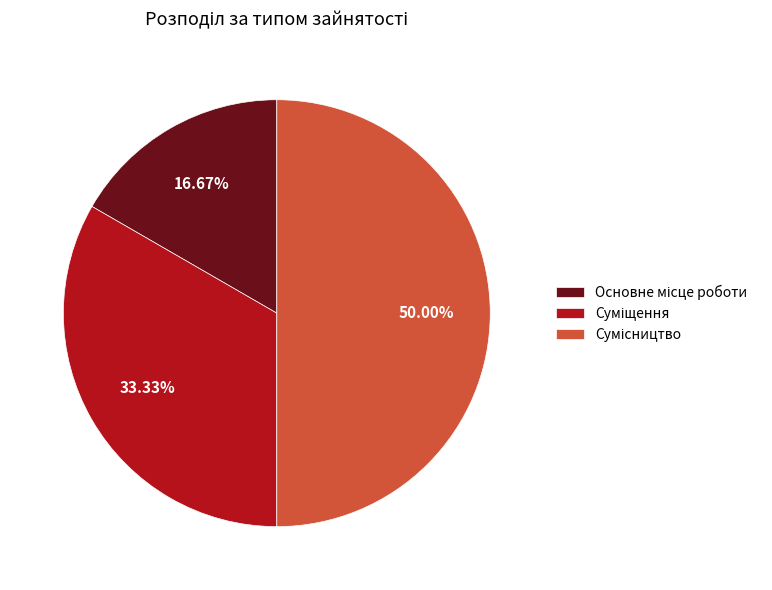

To the nearest percent, what is the difference between the largest and smallest slice percentages?

33%